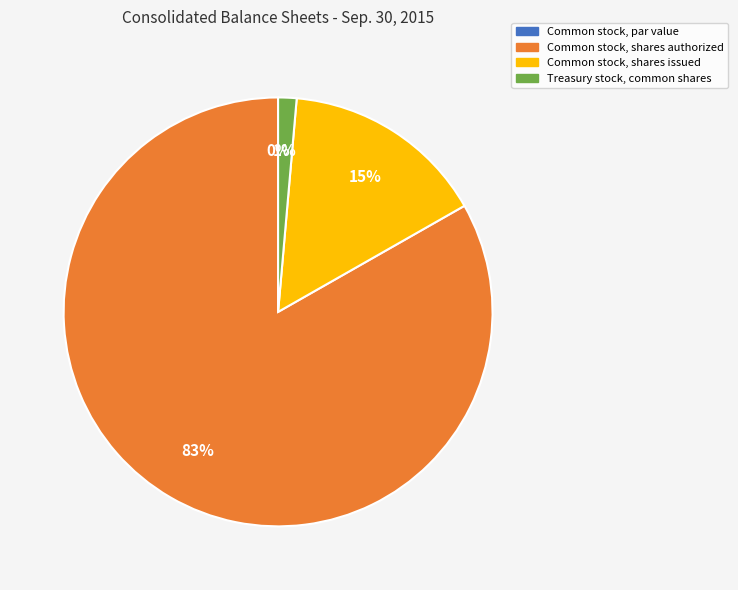

How many segments does this pie chart have?

4